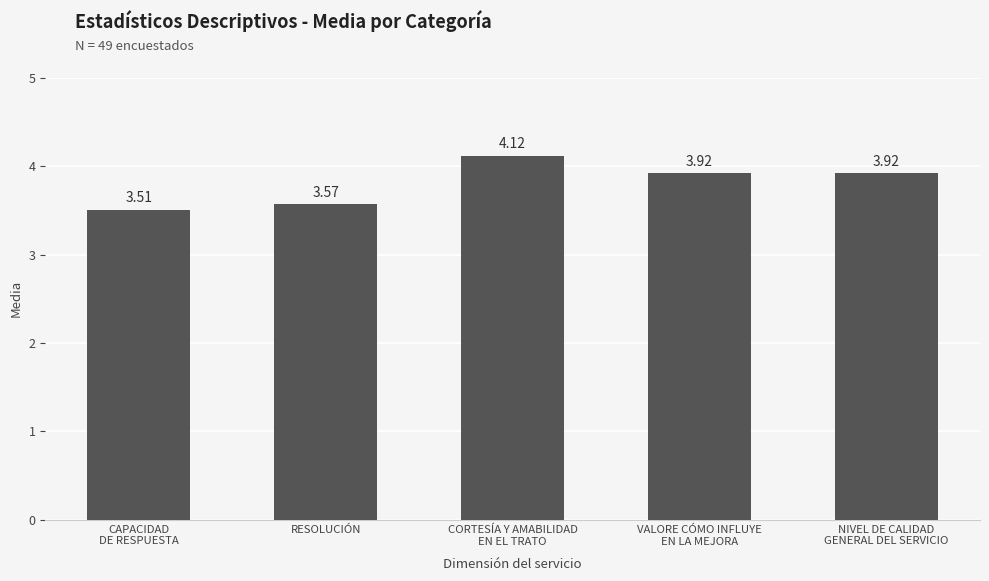

Which has a higher value, CORTESÍA Y AMABILIDAD
EN EL TRATO or NIVEL DE CALIDAD
GENERAL DEL SERVICIO?

CORTESÍA Y AMABILIDAD
EN EL TRATO